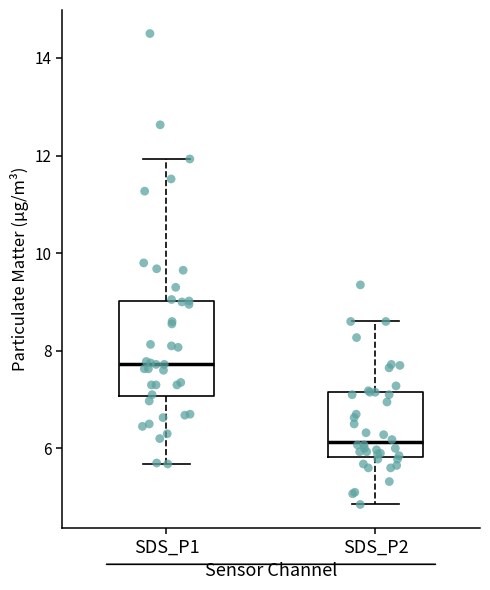

Where is the upper edge of the box for SDS_P1 on the y-axis? The values are not printed on the chart, so give them approximately, as read against the axis.

9.0